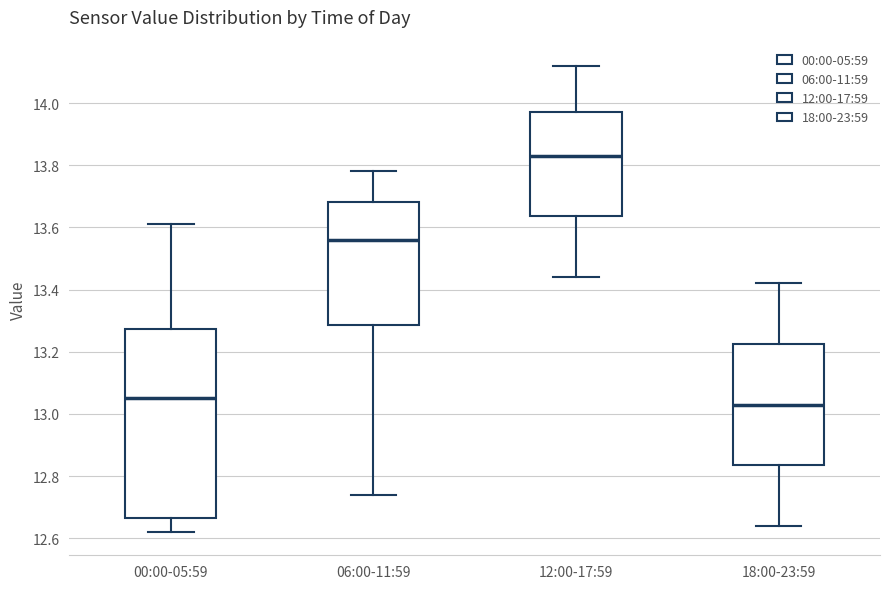

Where does the median line of the box for 12:00-17:59 sit on the y-axis? The values are not printed on the chart, so give them approximately, as read against the axis.

13.84